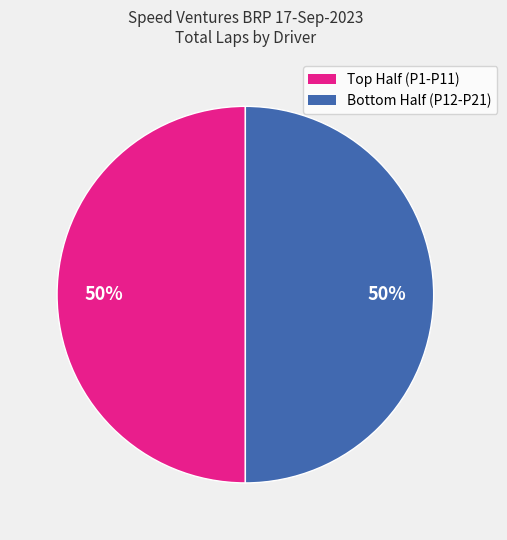

To the nearest percent, what is the average slice percentage?

50%